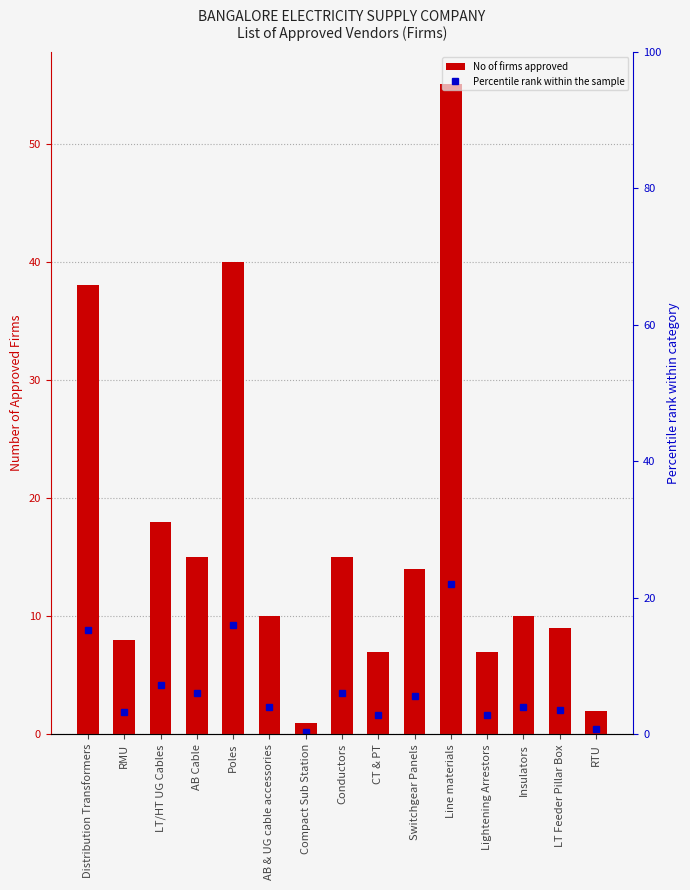

What is the total value across all series at Line materials?

77.1